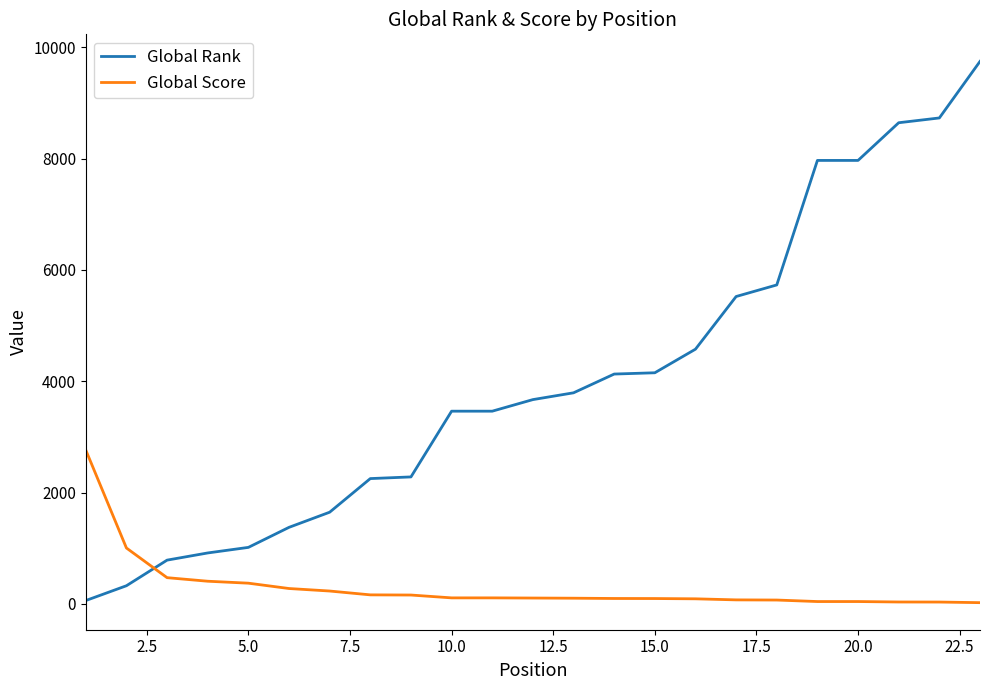

Which series has the largest total across all categories?

Global Rank